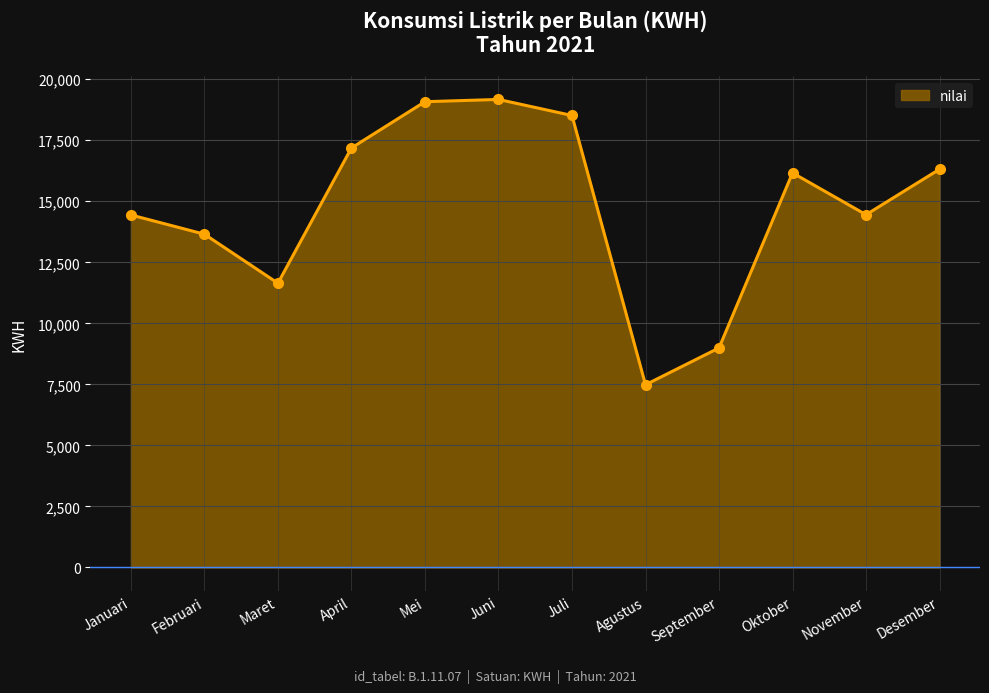

What is the value of the 8th point from the left?

7485.0